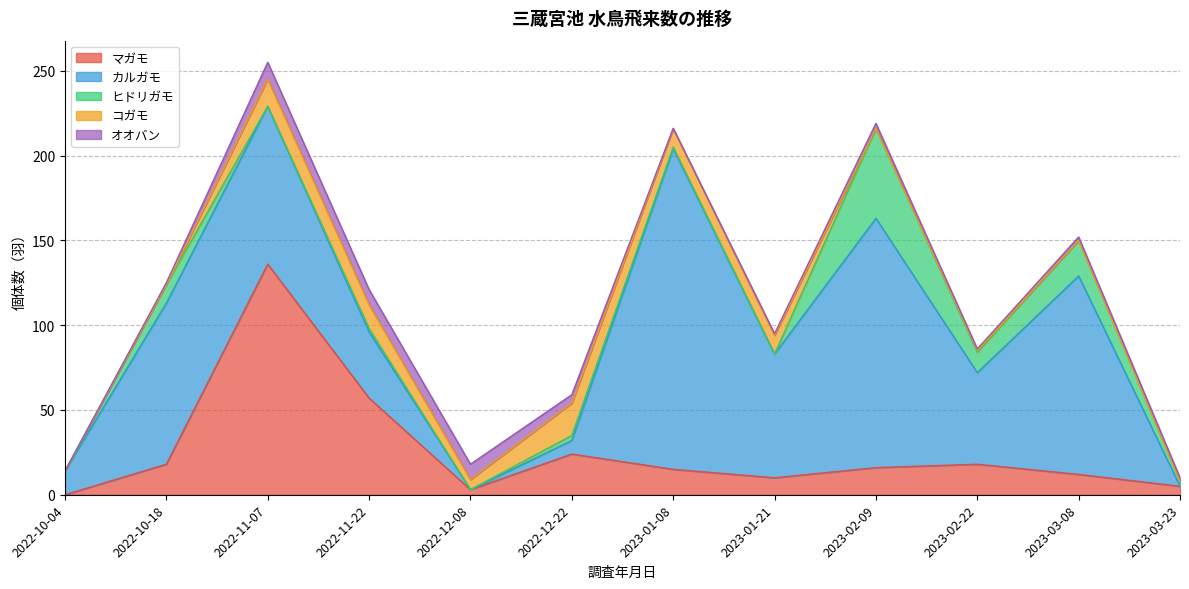

What is the spread (max minus min) of values at 2023-03-23?

5